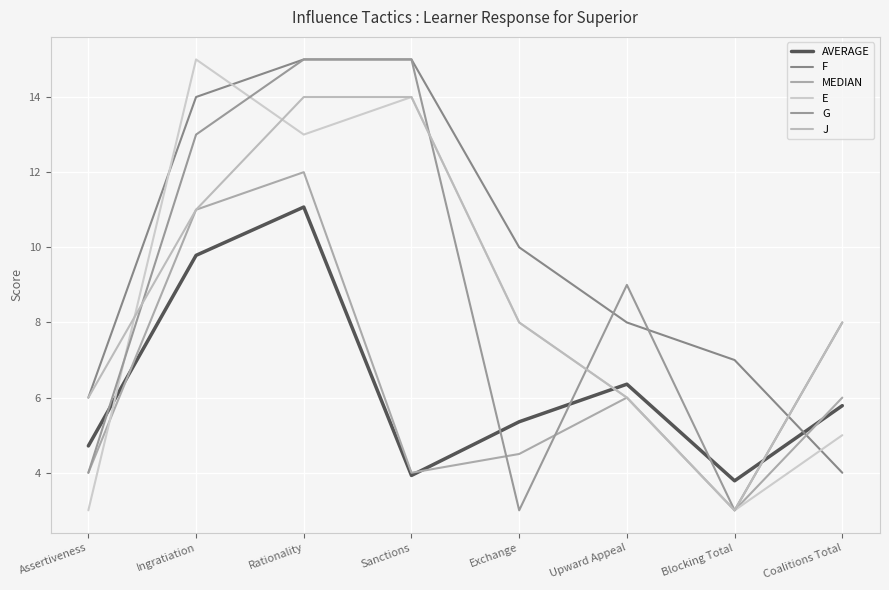

The value of E at Upward Appeal is 6.0. True or false?

True